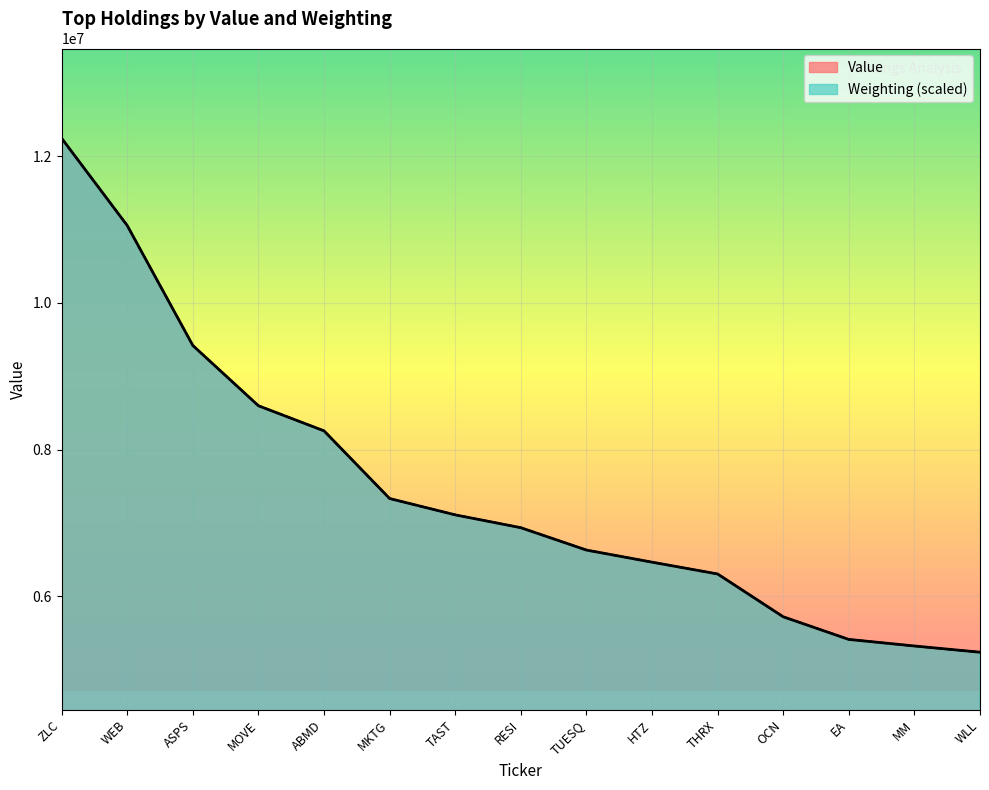

What is the difference between the maximum and minimum values in the Value series?

7009000.0